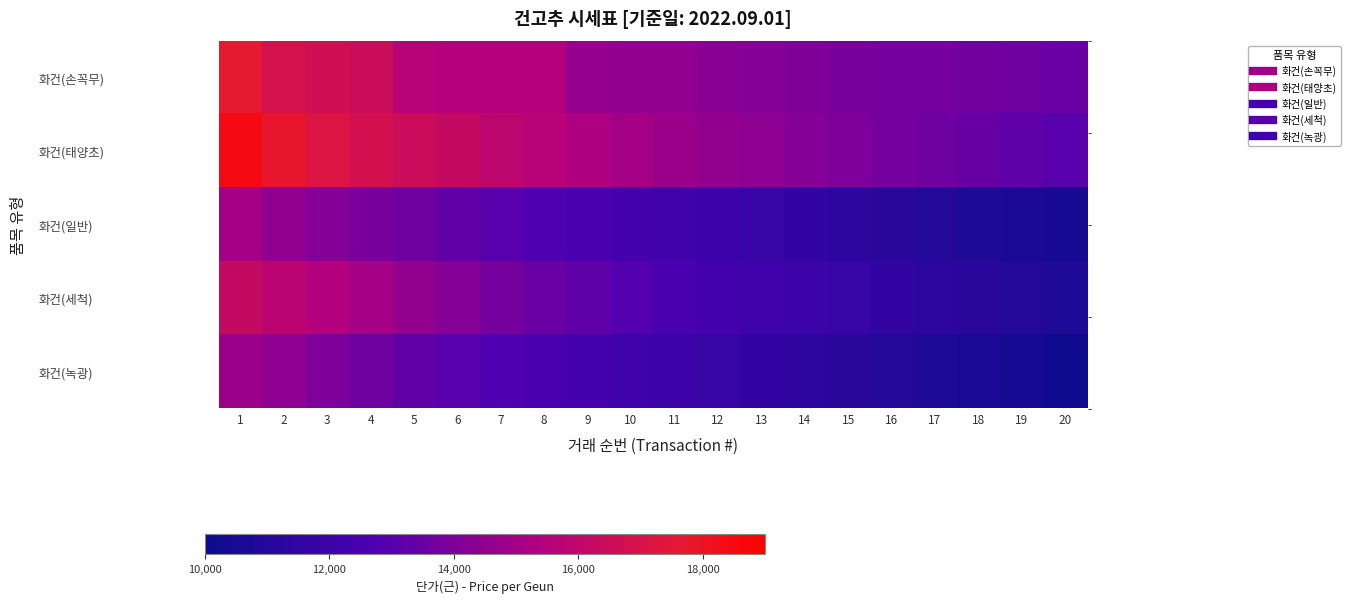

Which has a higher value, 9 or 8?

8